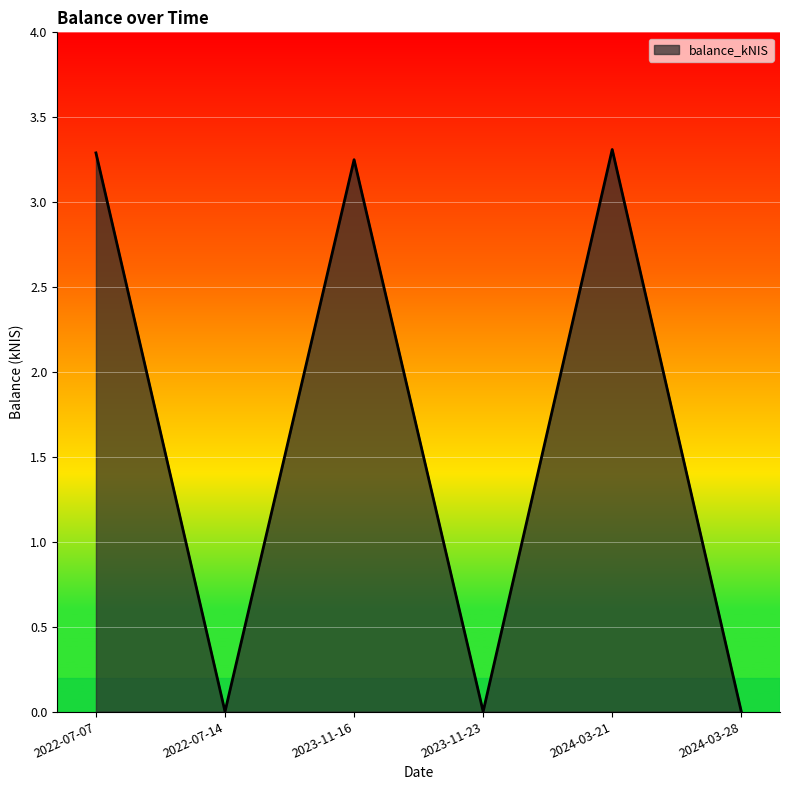

How many lines are shown in the chart?

1